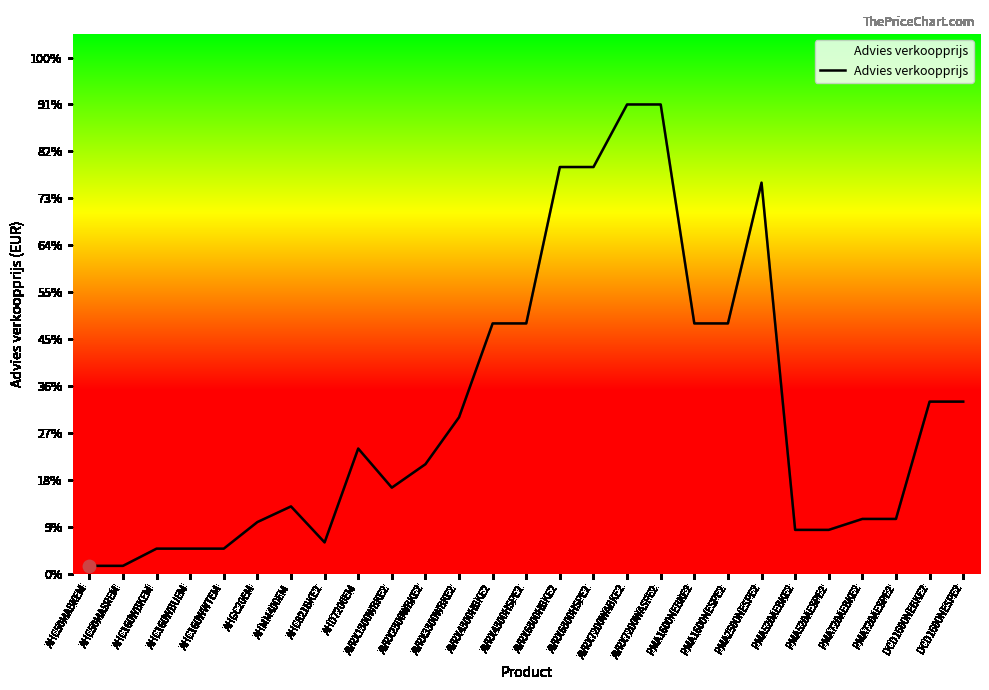

What is the ratio of the value at PMA2500NESPE2 to the value at AVRX7200WASPE2?

0.8